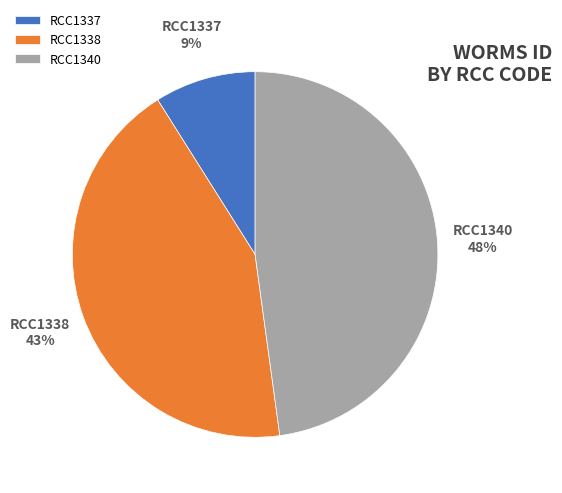

How many slices are in this pie chart?

3